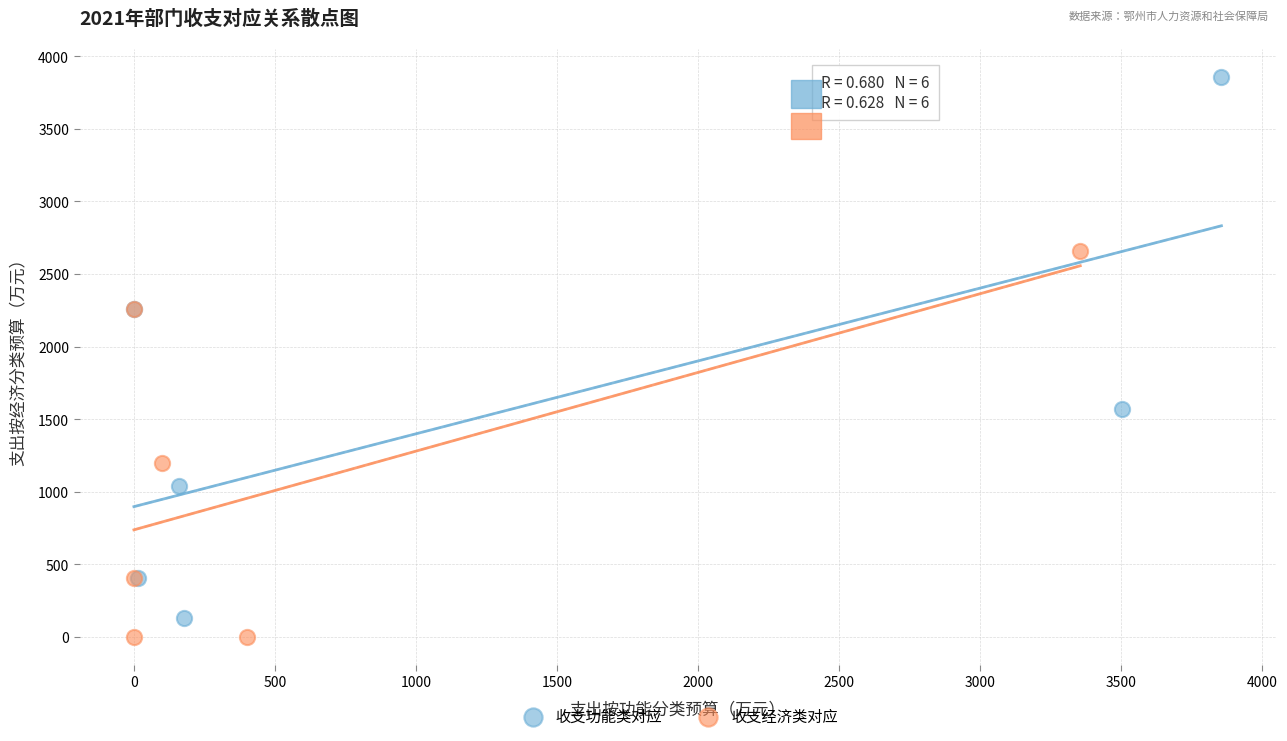

Which series has the largest Y range (max minus min)?

收支功能类对应